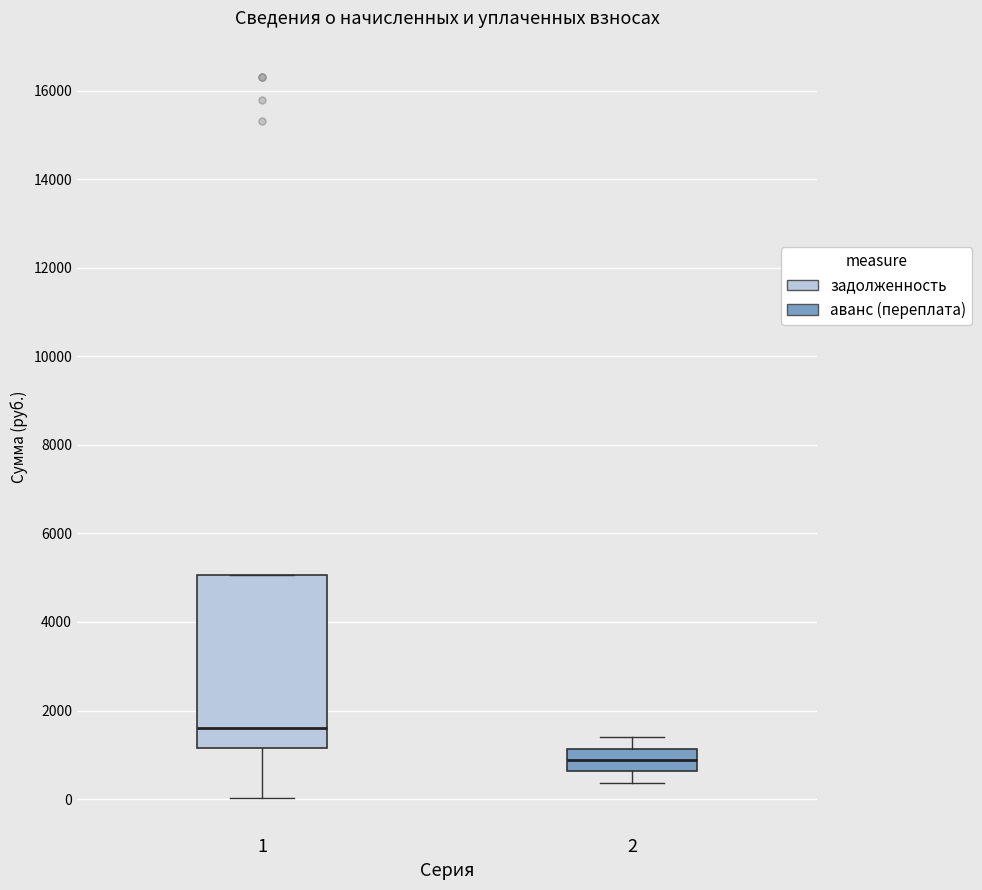

Which box has the highest median line?

1